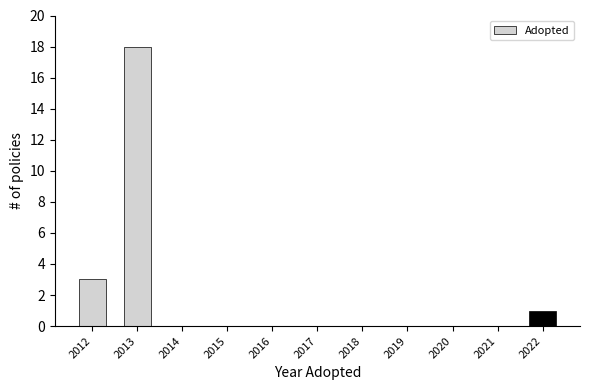

Reading left to right, transcribe this chart: for each bar, give the range it covers on the x-axis and its height. The values are not printed on the chart, so give them approximately, as read against the axis.

2011.5 to 2012.5: 3
2012.5 to 2013.5: 18
2013.5 to 2014.5: 0
2014.5 to 2015.5: 0
2015.5 to 2016.5: 0
2016.5 to 2017.5: 0
2017.5 to 2018.5: 0
2018.5 to 2019.5: 0
2019.5 to 2020.5: 0
2020.5 to 2021.5: 0
2021.5 to 2022.5: 1